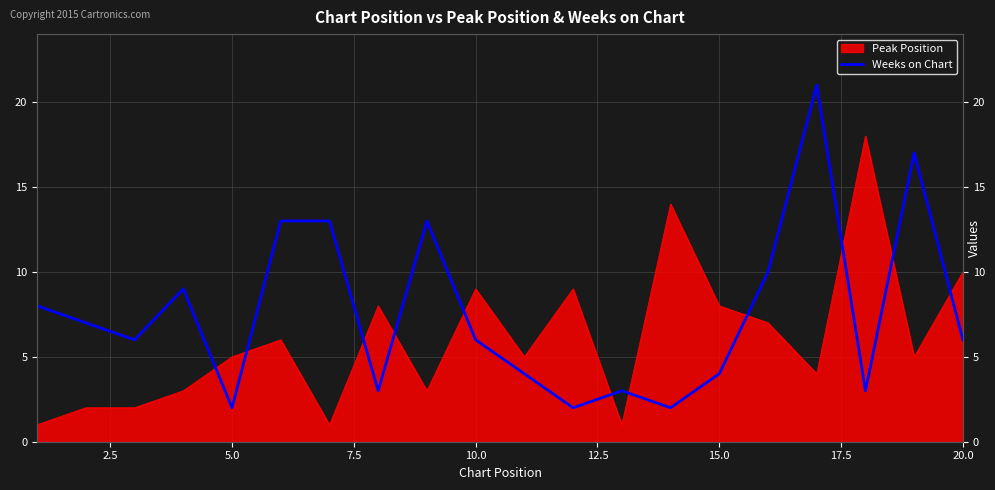

Count the number of categories in the chart.

20